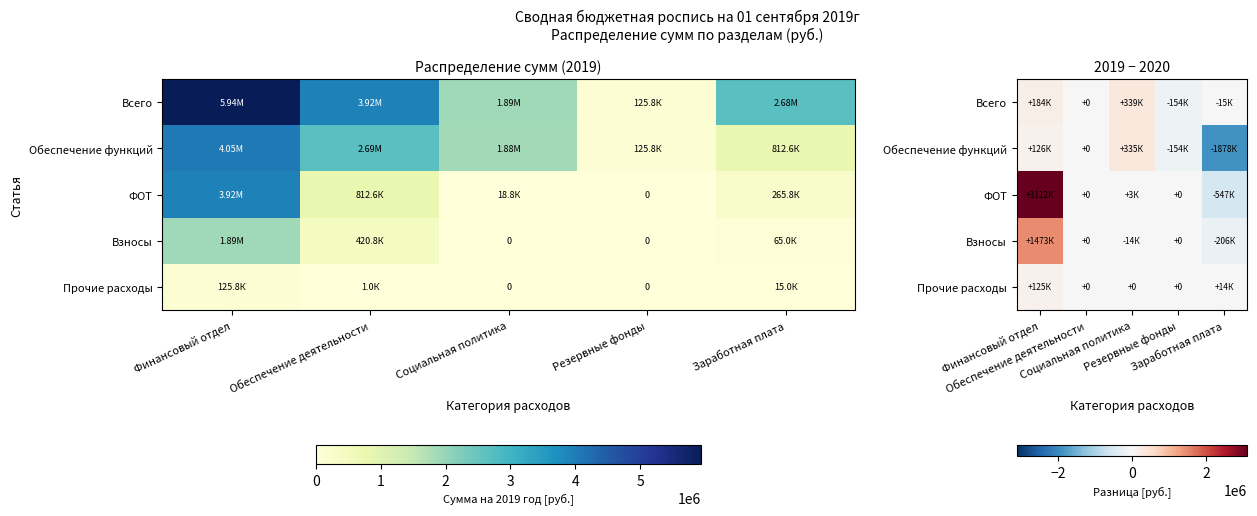

What is the sum of the Всего values at Заработная плата and Финансовый отдел?

169318.9